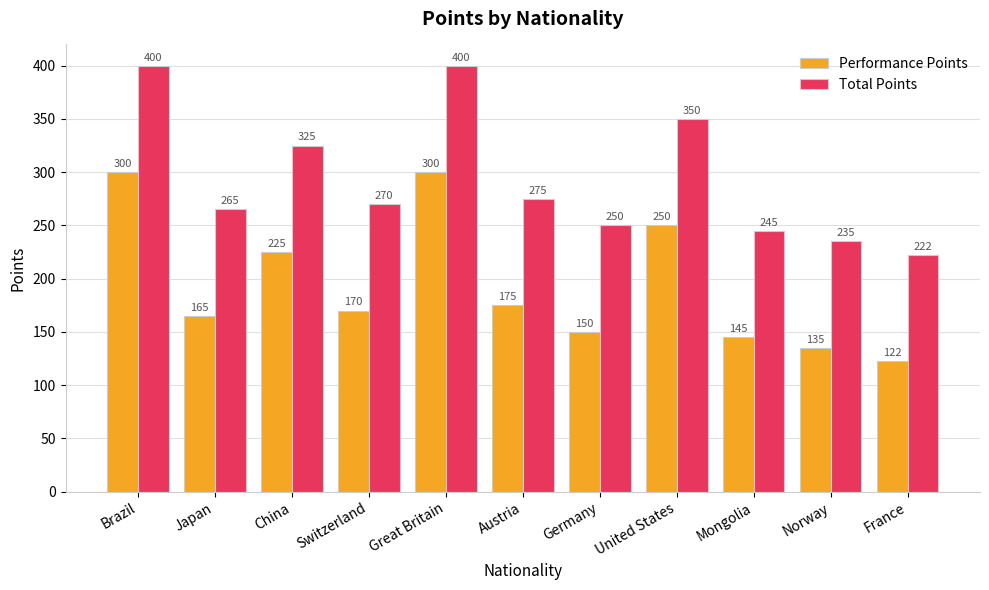

What is the difference between the highest and lowest values at Switzerland?

100.0